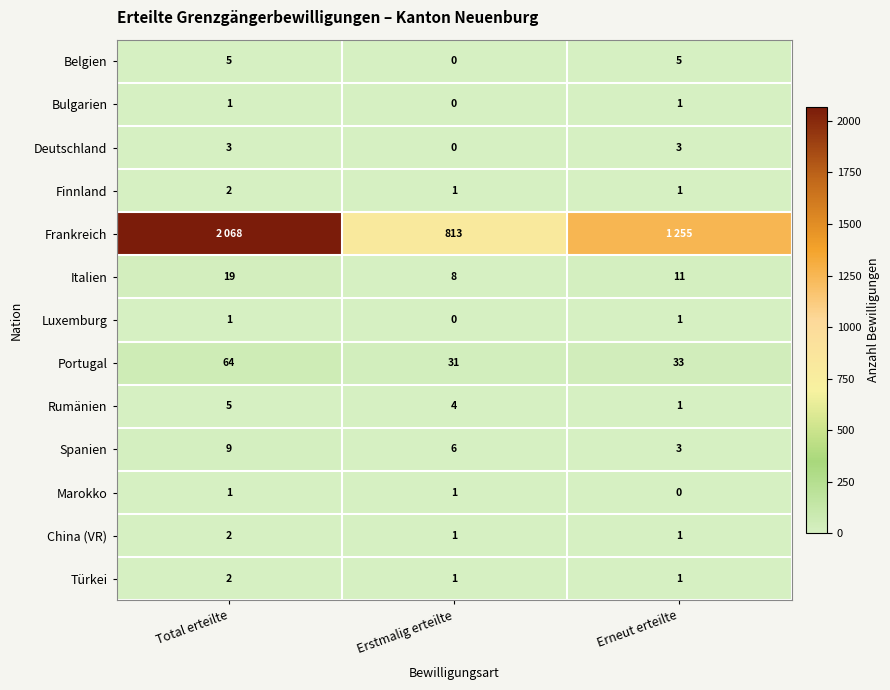

Is it true that Belgien equals 8 at Total erteilte?

False